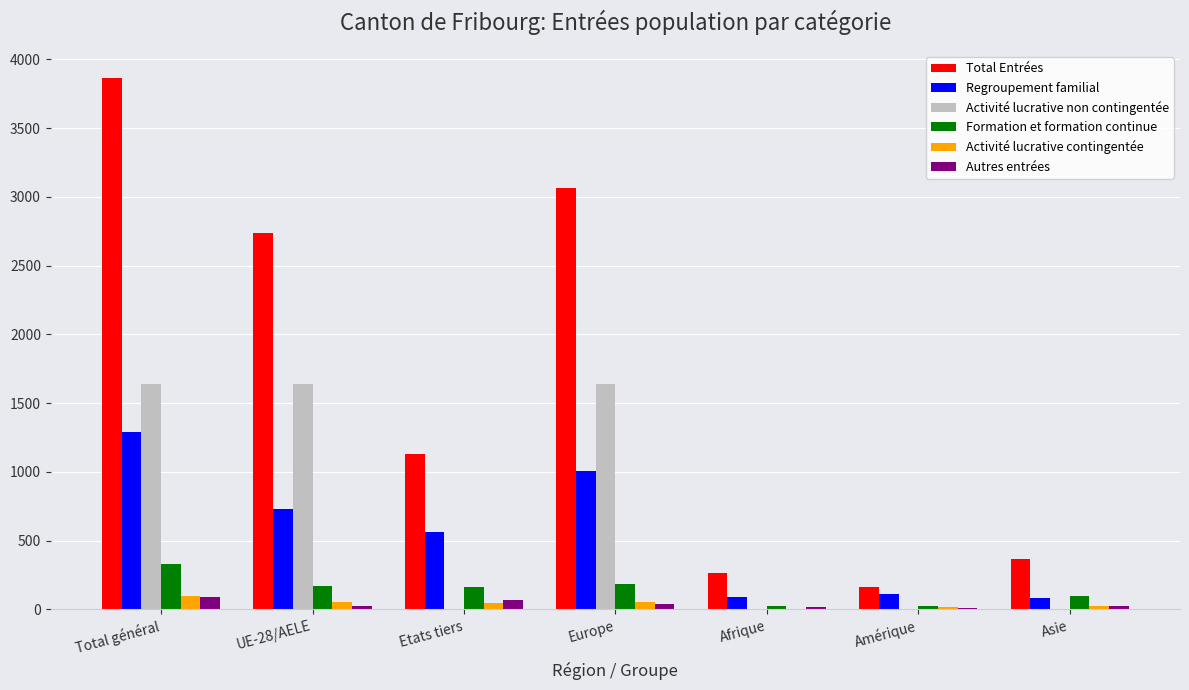

What are all the series names shown in the legend?

Total Entrées, Regroupement familial, Activité lucrative non contingentée, Formation et formation continue, Activité lucrative contingentée, Autres entrées